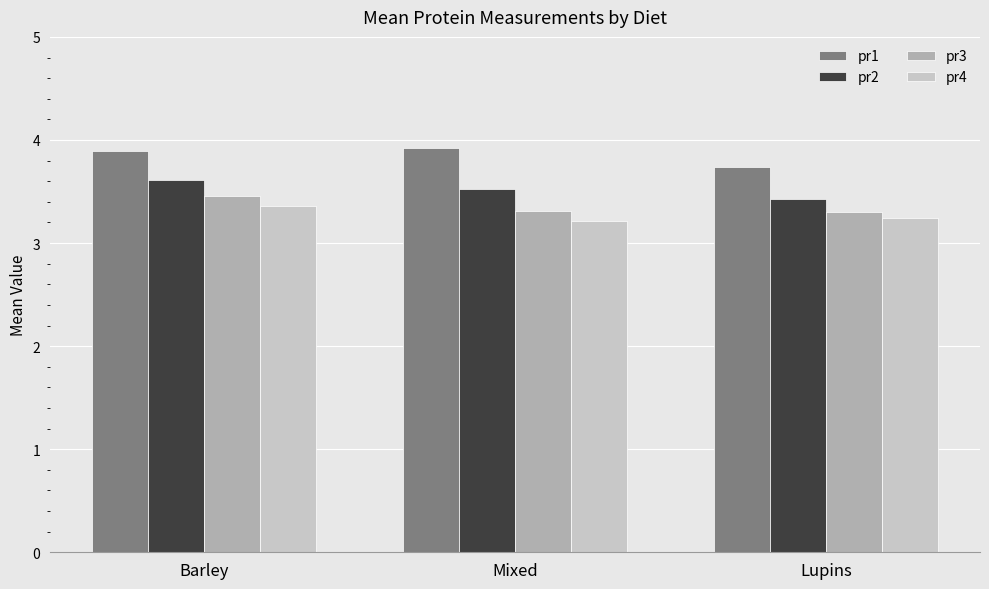

The pr1 series shows 5.7 at Barley. True or false?

False